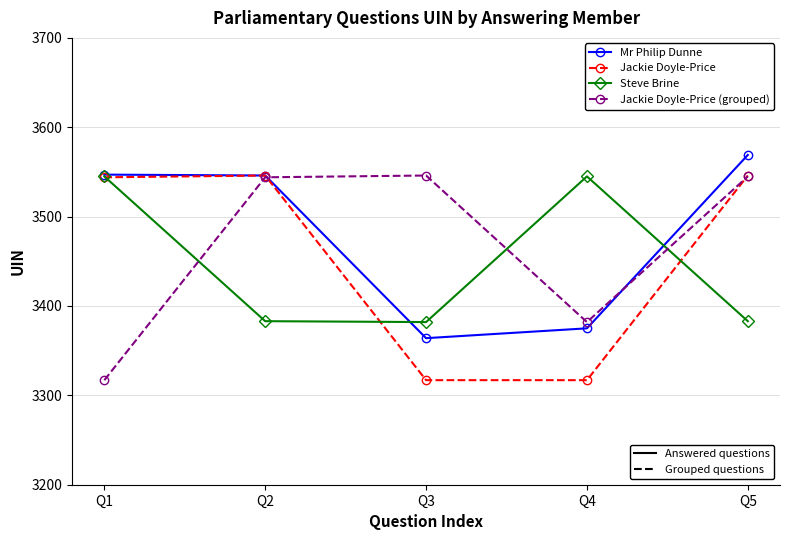

Count the number of categories in the chart.

5